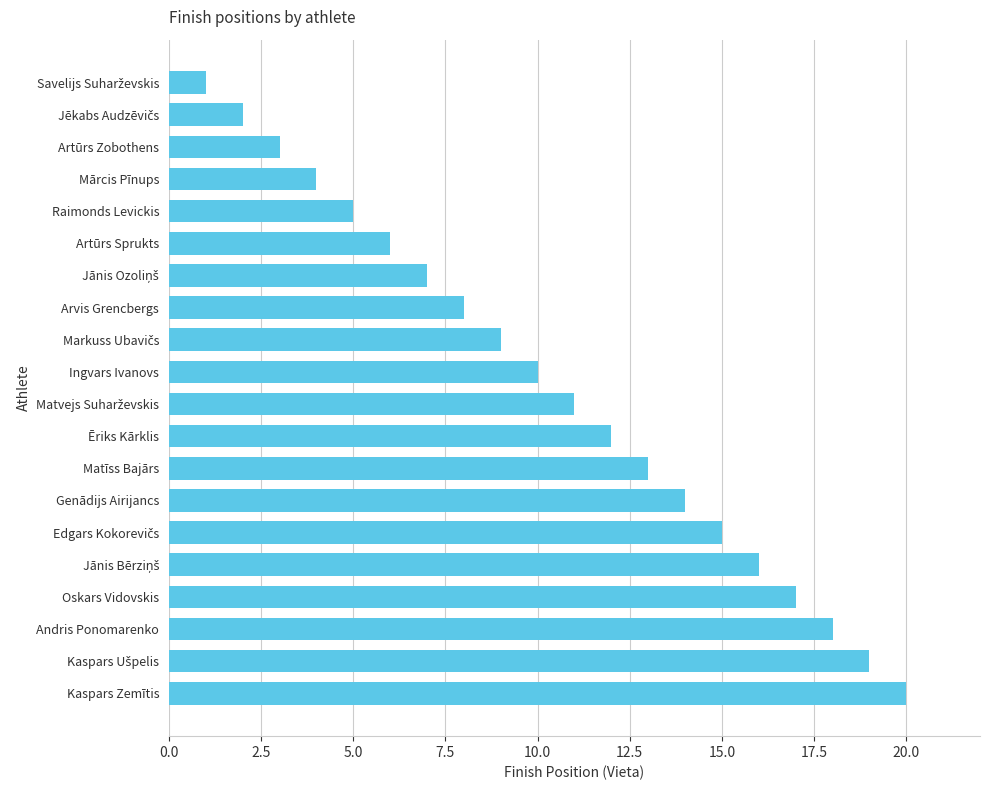

What is the label of the 17th bar from the bottom?

Mārcis Pīnups